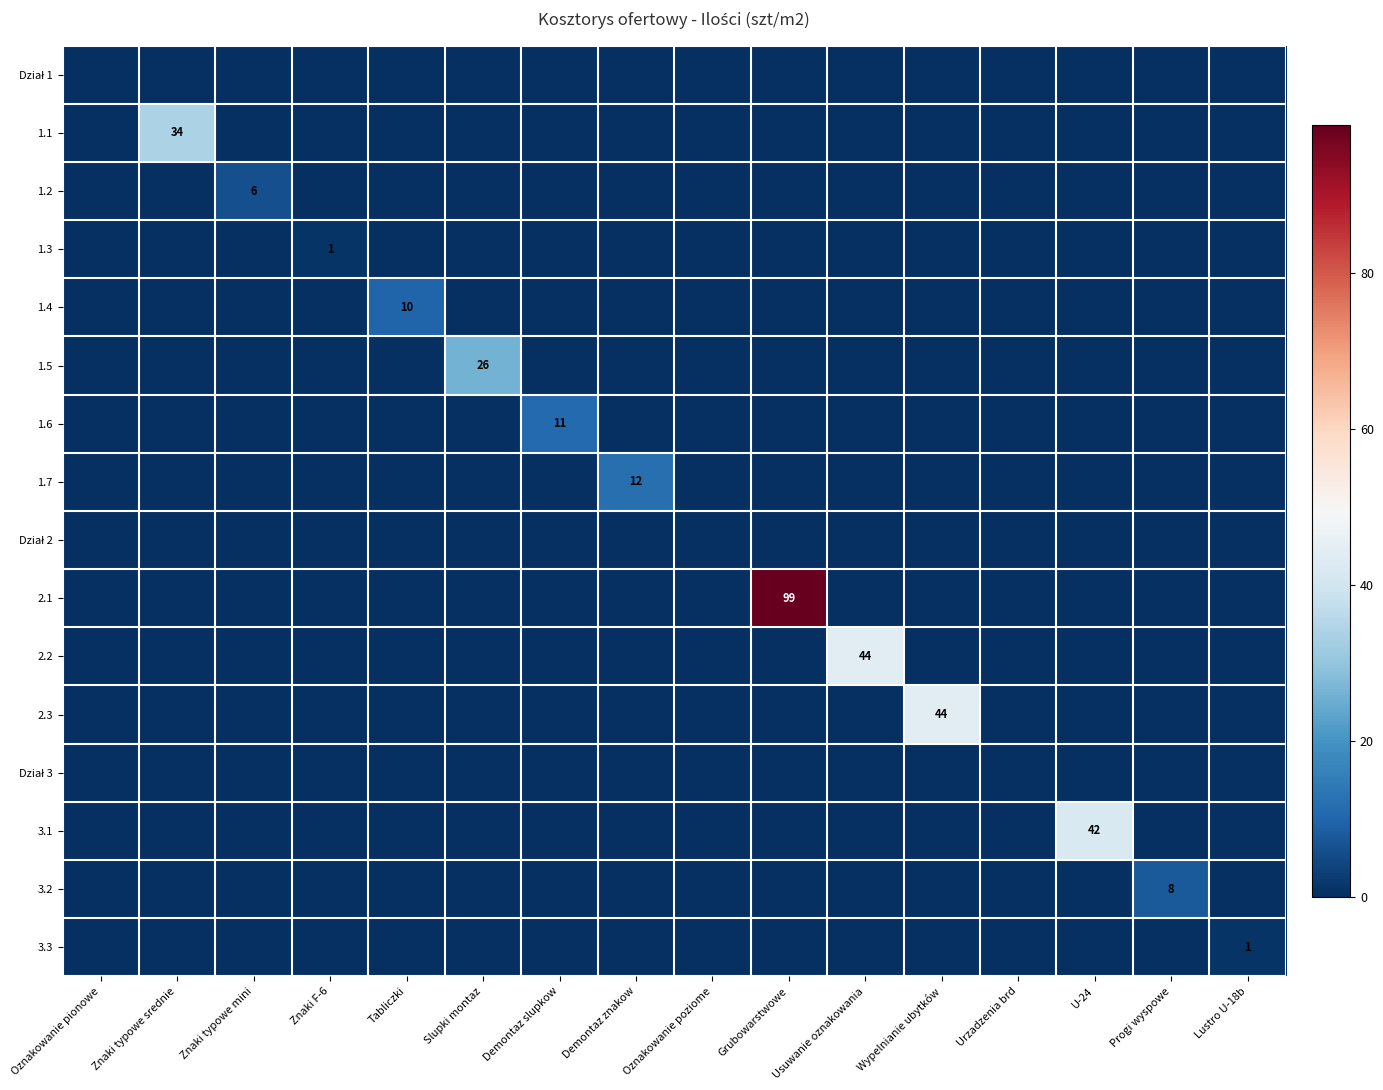

What value does the 3.2 series have at Progi wyspowe?

8